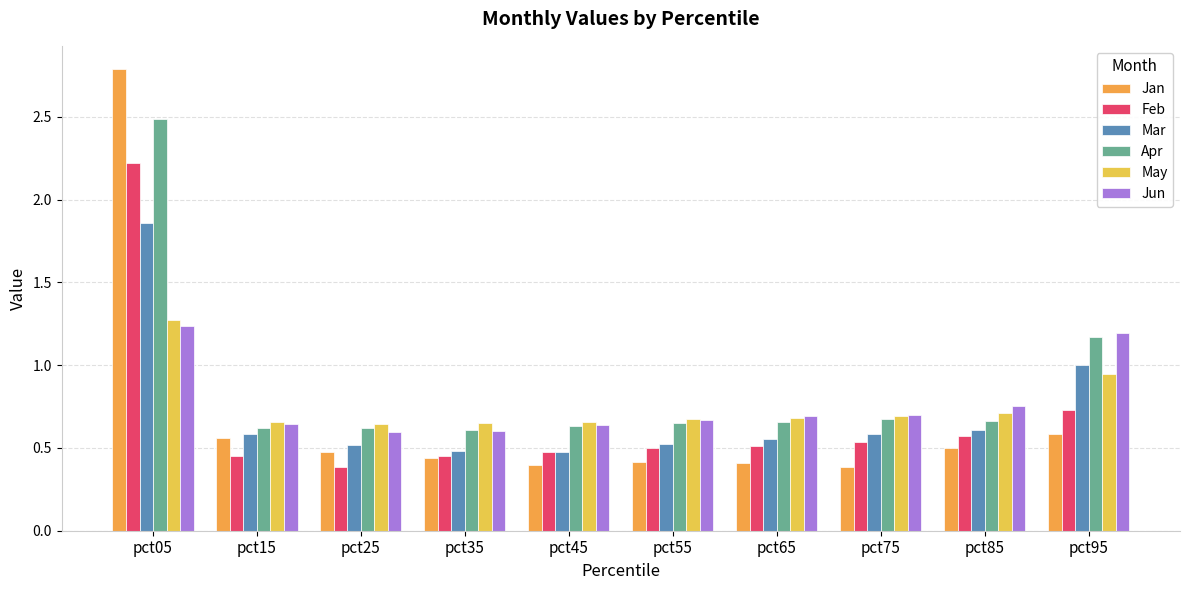

How many bars are there in each group?

6